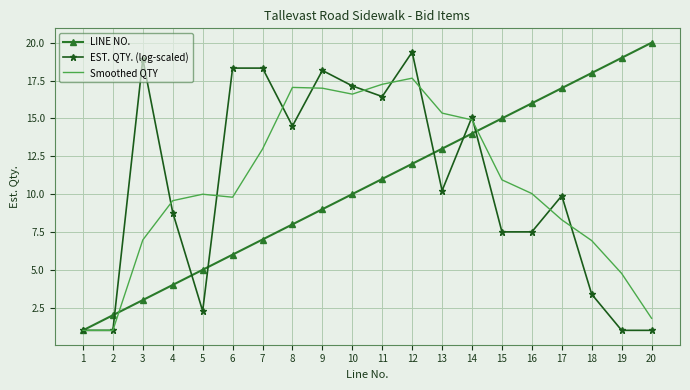

What is the total value across all series at 18?

28.3